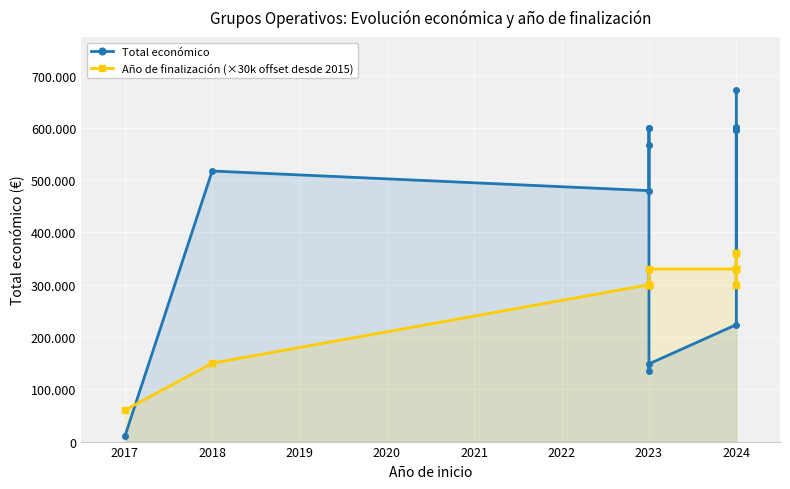

At 2023, list the series in order from largest to smallest.

Año de finalización (×30k offset desde 2015), Total económico